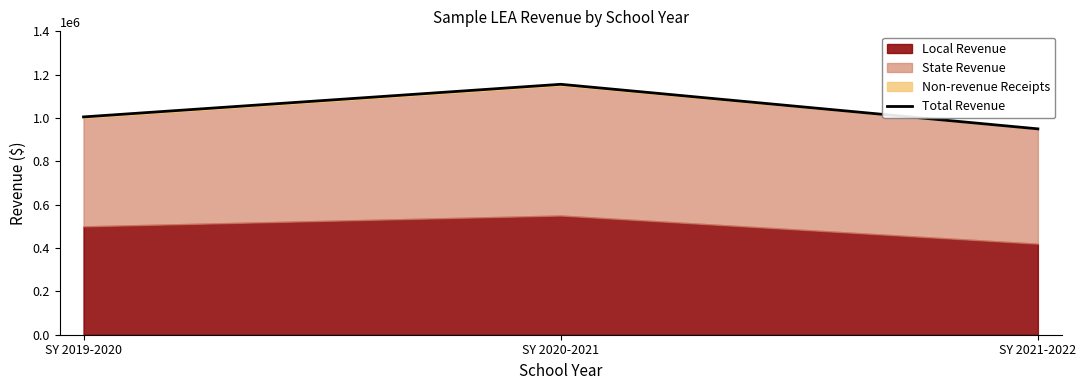

Reading left to right, what are all the values shown in this chart?

1005100	1155600	950000